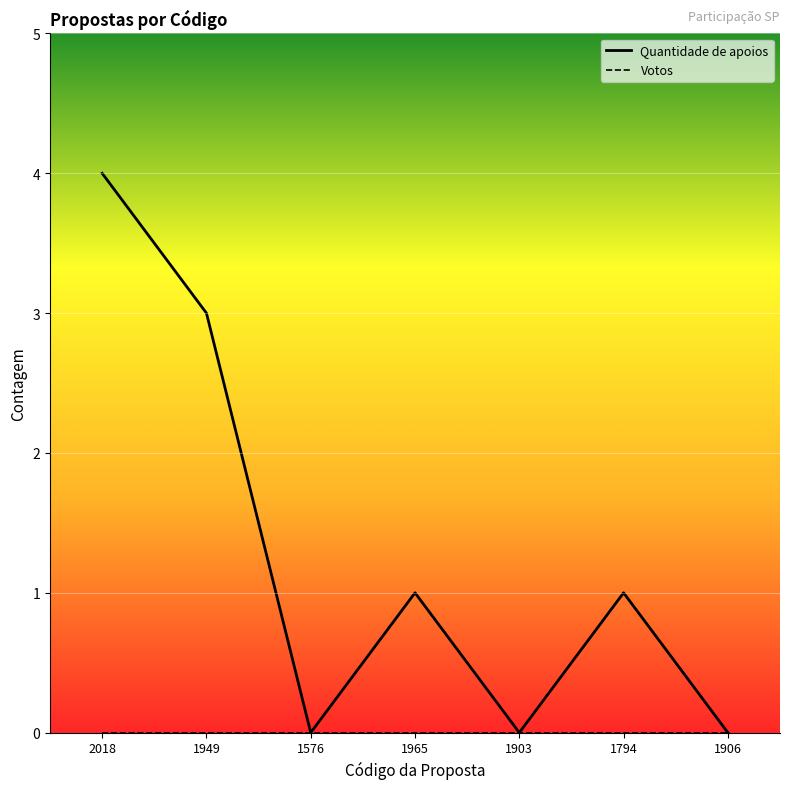

What is the spread (max minus min) of values at 1965?

1